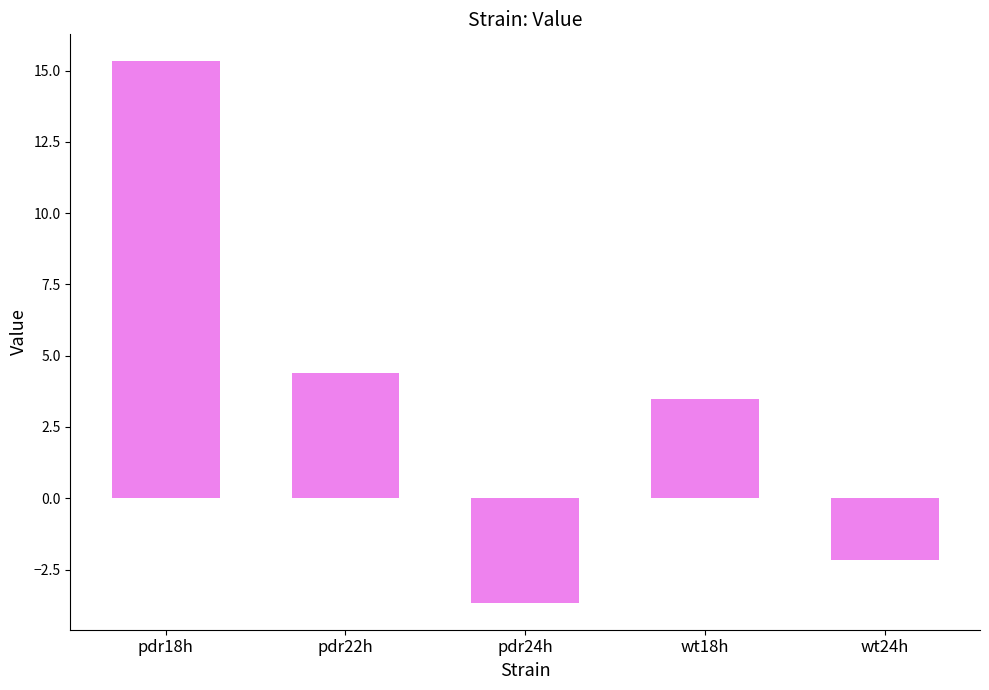

What is the sum of the values at wt24h and wt18h?

1.3